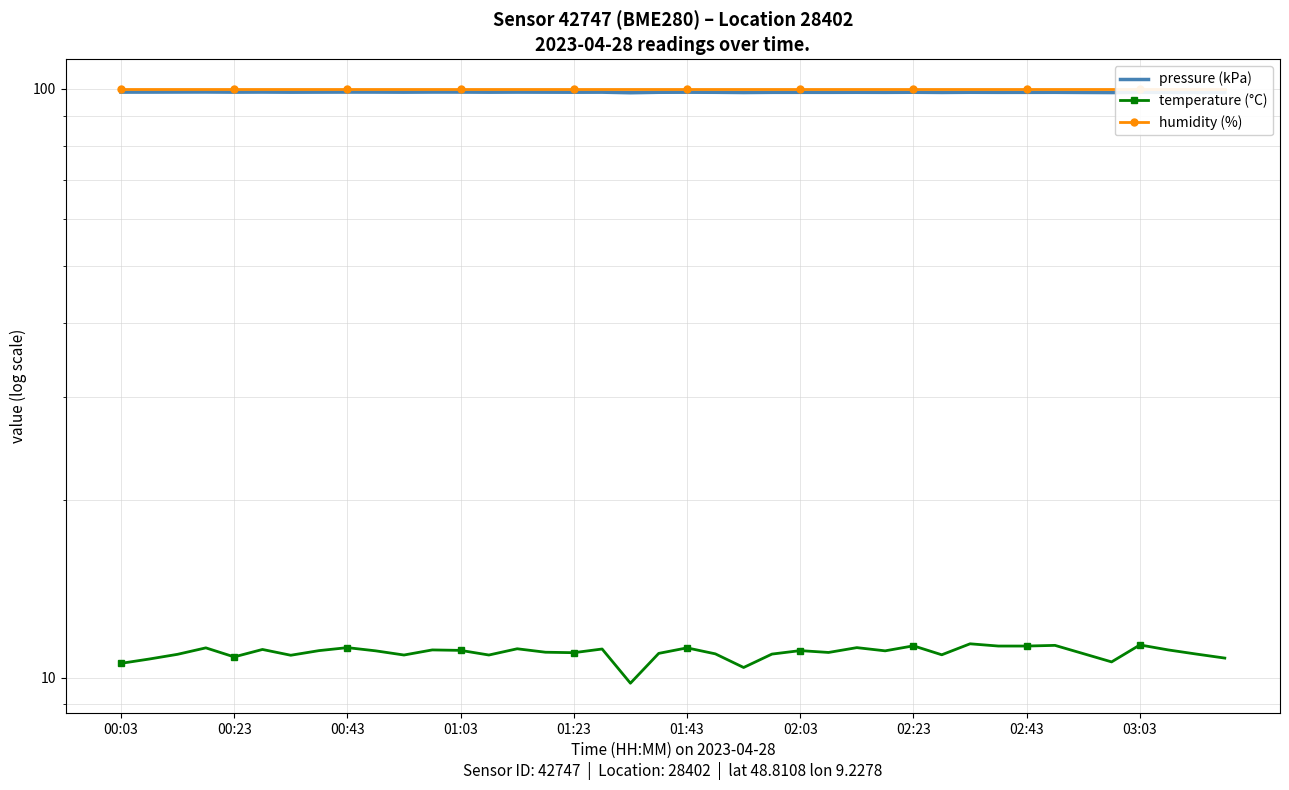

Read the humidity (%) value at 22.

100.0